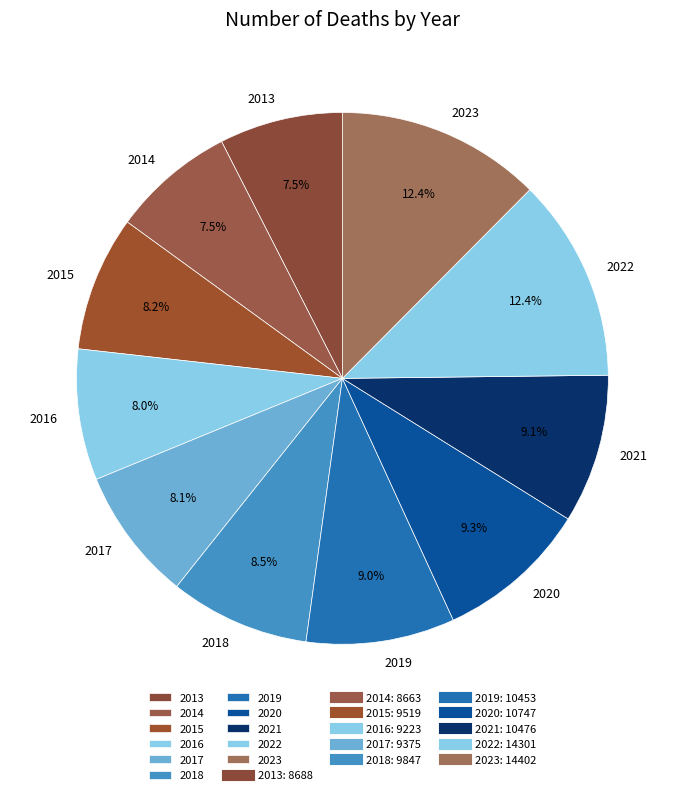

Is it true that 2023 is 23% of the pie?

False